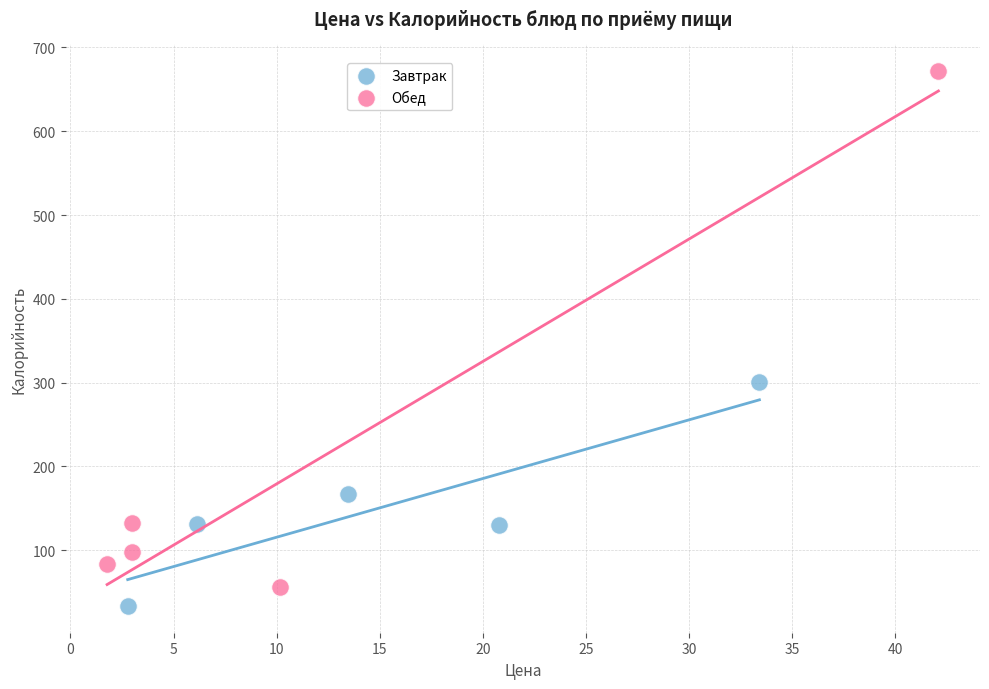

Which series has the widest spread of Y values?

Обед